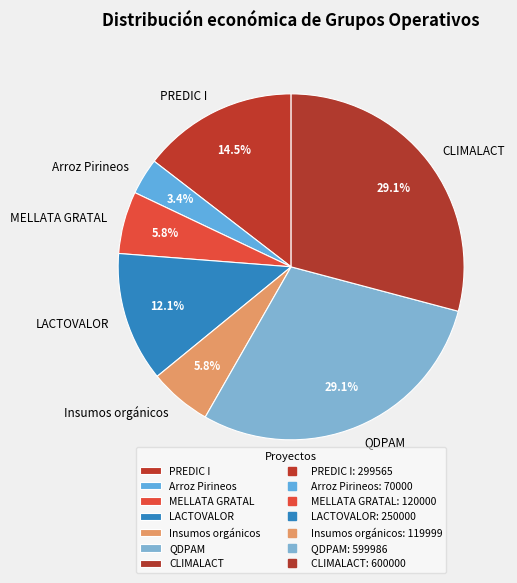

What is the total percentage of LACTOVALOR and Arroz Pirineos?

15.5%